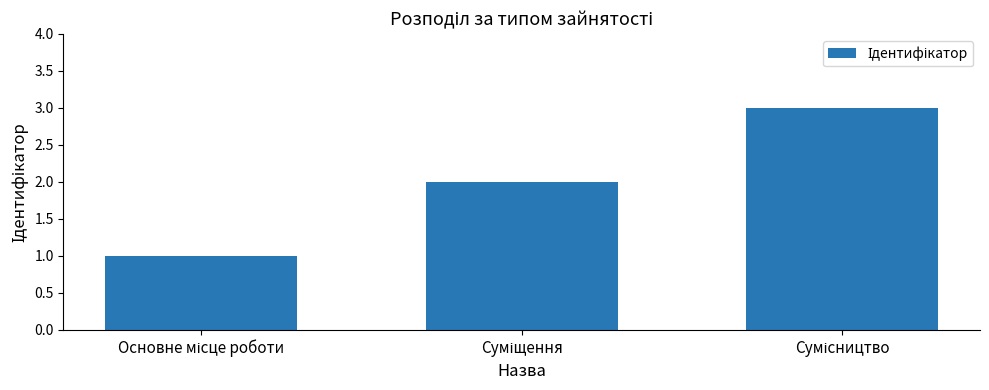

What is the sum of all values?

6